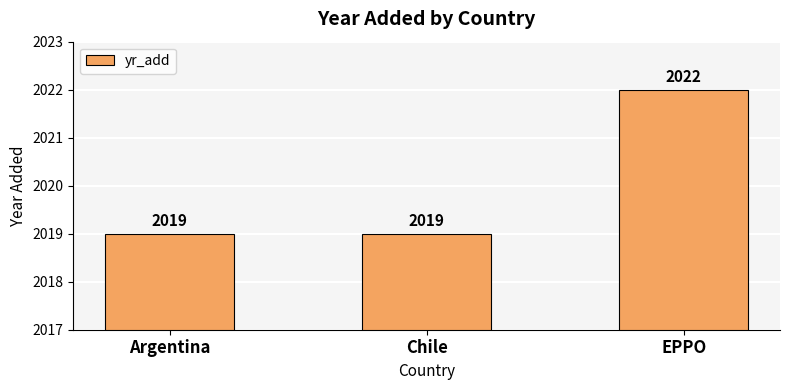

Reading left to right, what are all the values shown in this chart?

Argentina=2019	Chile=2019	EPPO=2022